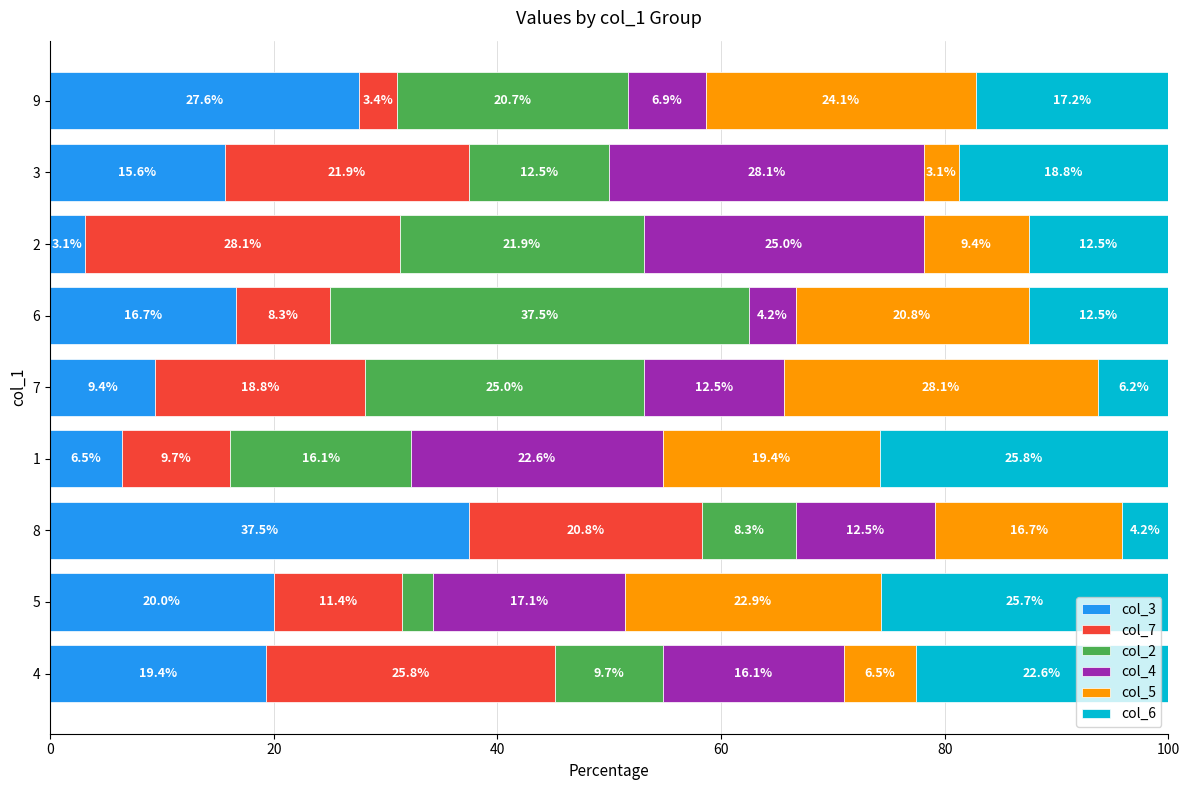

At which label does col_3 reach its peak?

8